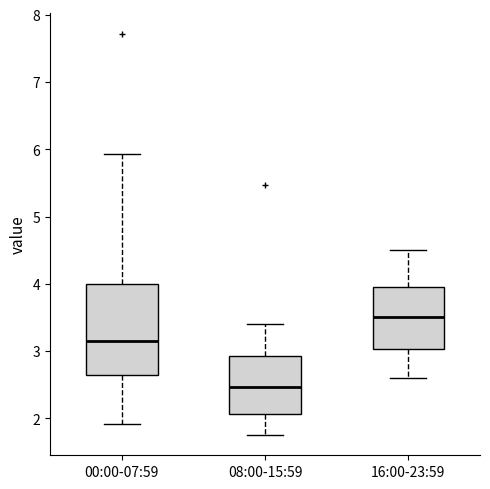

Reading left to right, transcribe this box plot: for each box, give where its median line is, the range the box spans, and where its two whiskers end, as read against the y-axis. The values are not printed on the chart, so give them approximately, as read against the axis.

00:00-07:59: median 3.2, box 2.6 to 4.0, whiskers 1.9 to 5.9
08:00-15:59: median 2.5, box 2.1 to 2.9, whiskers 1.8 to 3.4
16:00-23:59: median 3.5, box 3.0 to 4.0, whiskers 2.6 to 4.5